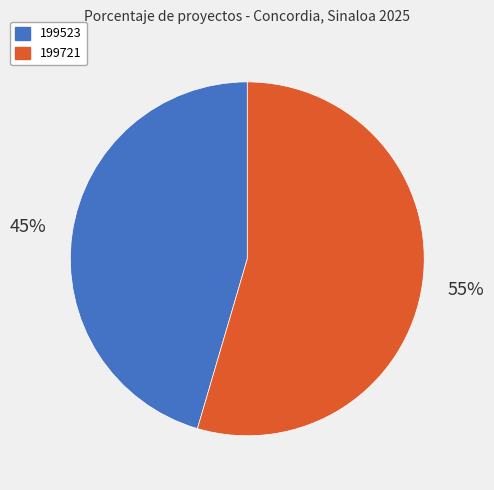

Does 199523 represent more than half of the total?

No